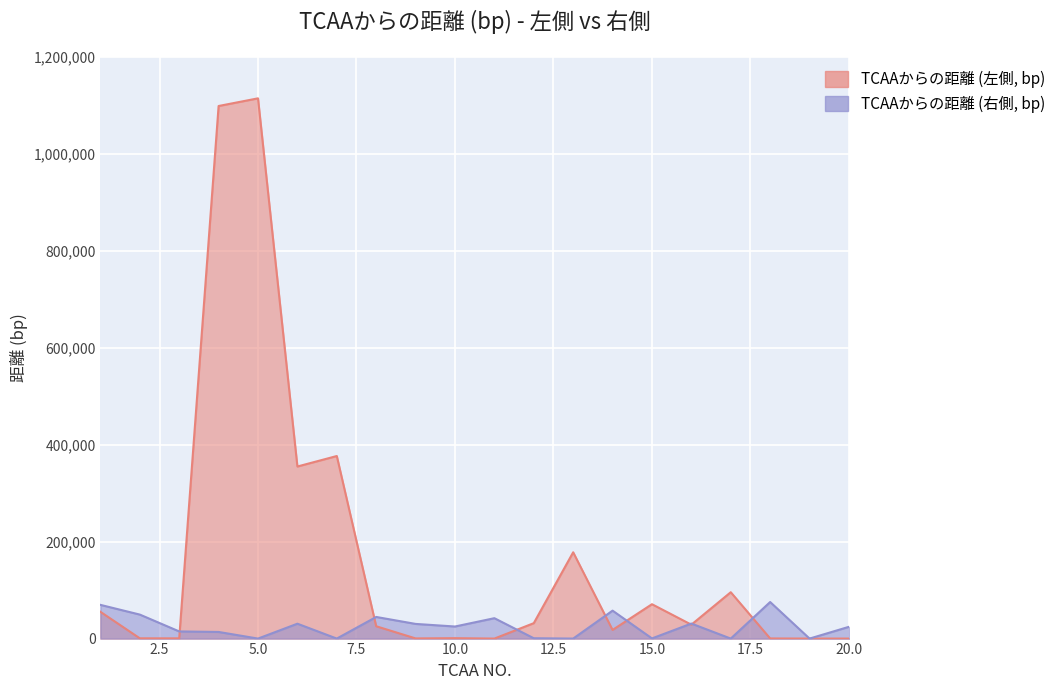

How many distinct data groups are displayed?

2